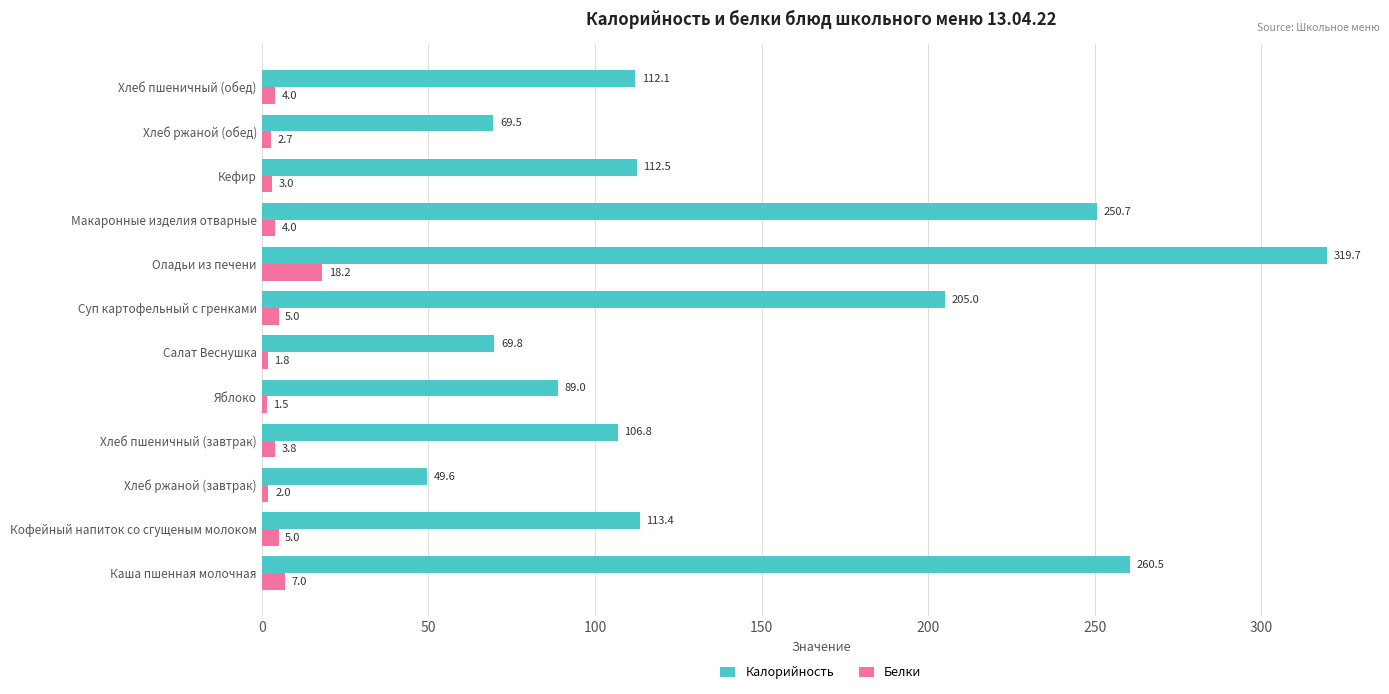

List the labels in order of Калорийность value, largest first.

Оладьи из печени, Каша пшенная молочная, Макаронные изделия отварные, Суп картофельный с гренками, Кофейный напиток со сгущеным молоком, Кефир, Хлеб пшеничный (обед), Хлеб пшеничный (завтрак), Яблоко, Салат Веснушка, Хлеб ржаной (обед), Хлеб ржаной (завтрак)